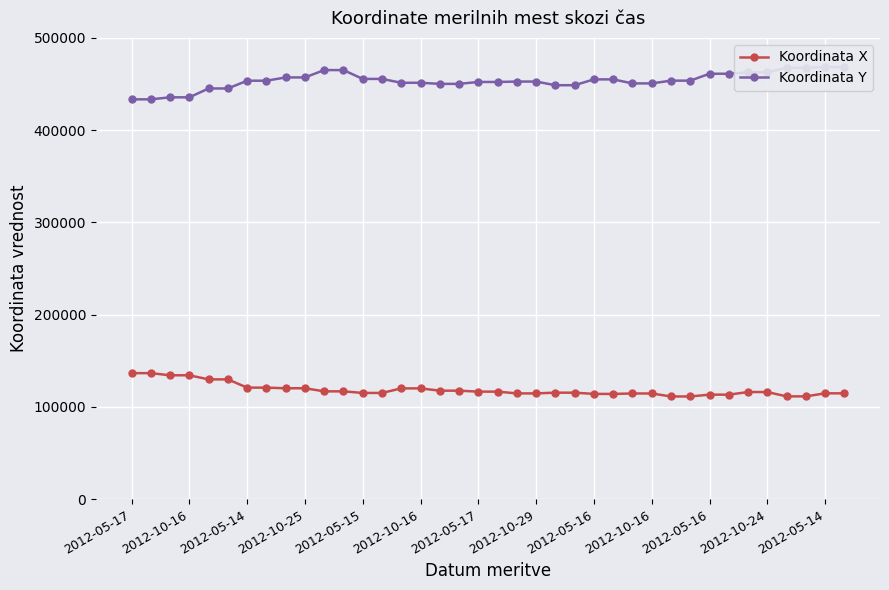

Reading left to right, extract all data points from this chart.

Koordinata X: 136647	136647	134320	134320	129873	129873	120937	120937	120270	120270	116915	116915	115180	115180	120128	120128	117635	117635	116605	116605	114688	114688	115477	115477	114120	114120	114597	114597	111364	111364	113336	113336	116163	116163	111468	111468	114770	114770
Koordinata Y: 433401	433401	435580	435580	445175	445175	453591	453591	457140	457140	465123	465123	455530	455530	451359	451359	450174	450174	452230	452230	452665	452665	448704	448704	455030	455030	450675	450675	453653	453653	461155	461155	462656	462656	467591	467591	468350	468350